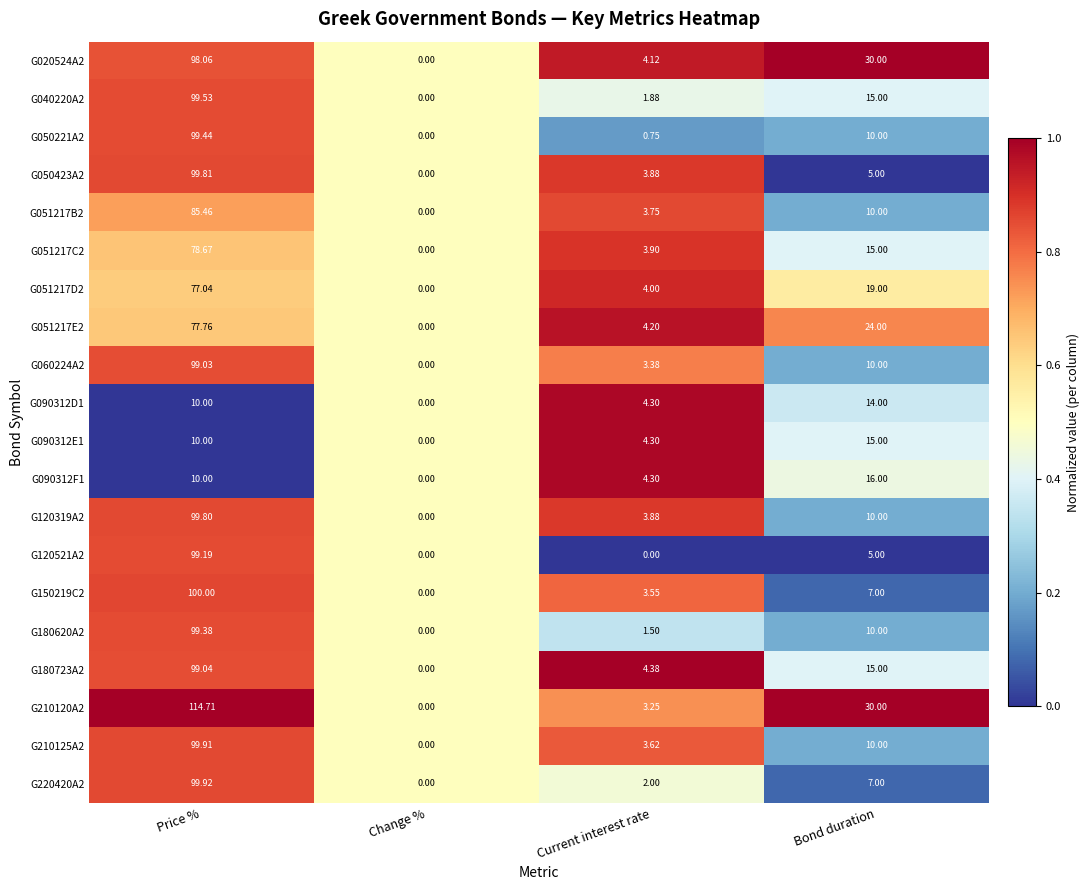

Which category has the highest value in the G040220A2 series?

Price %